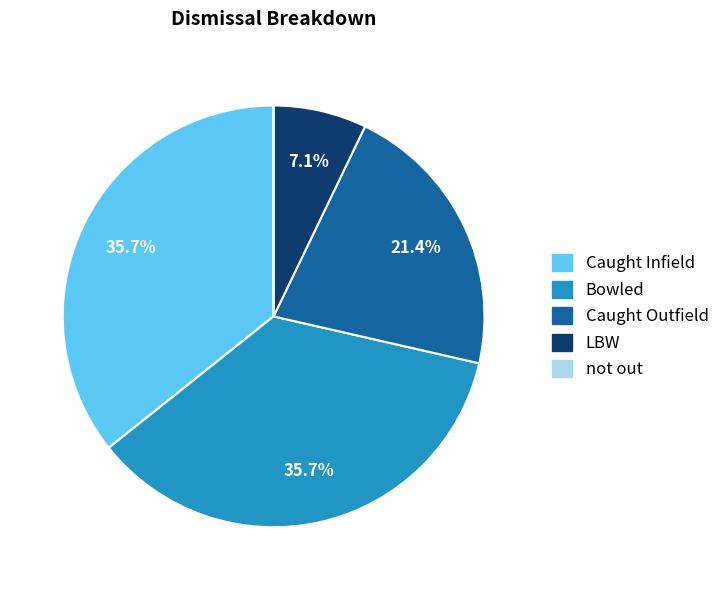

How much of the chart is everything except Caught Infield?

64.3%